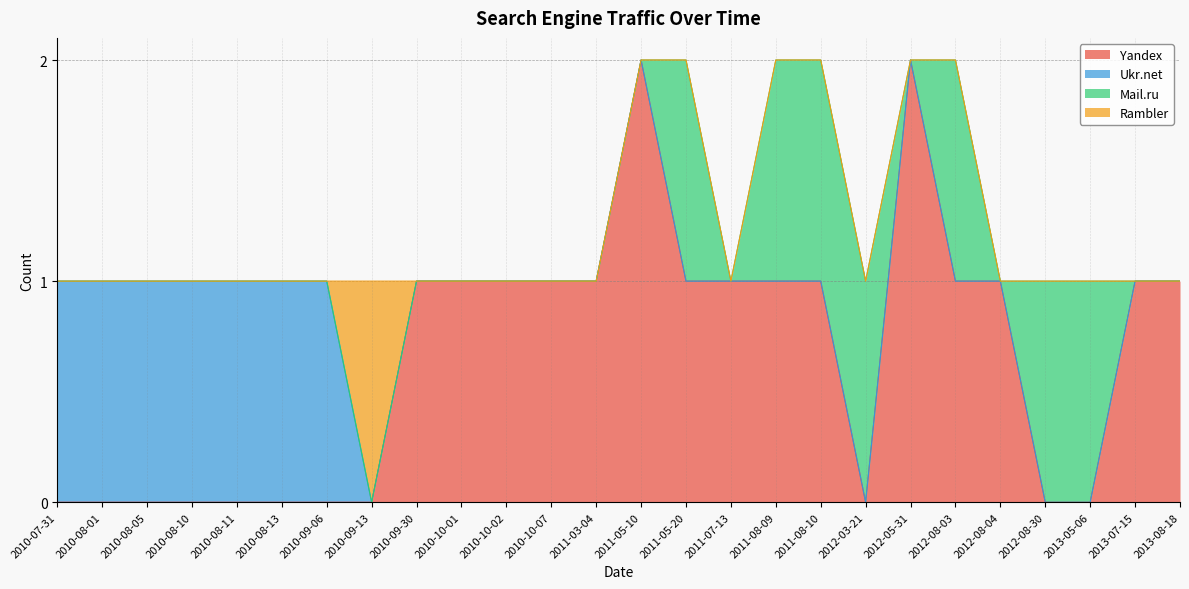

The Mail.ru series shows 0 at 2010-08-11. True or false?

True